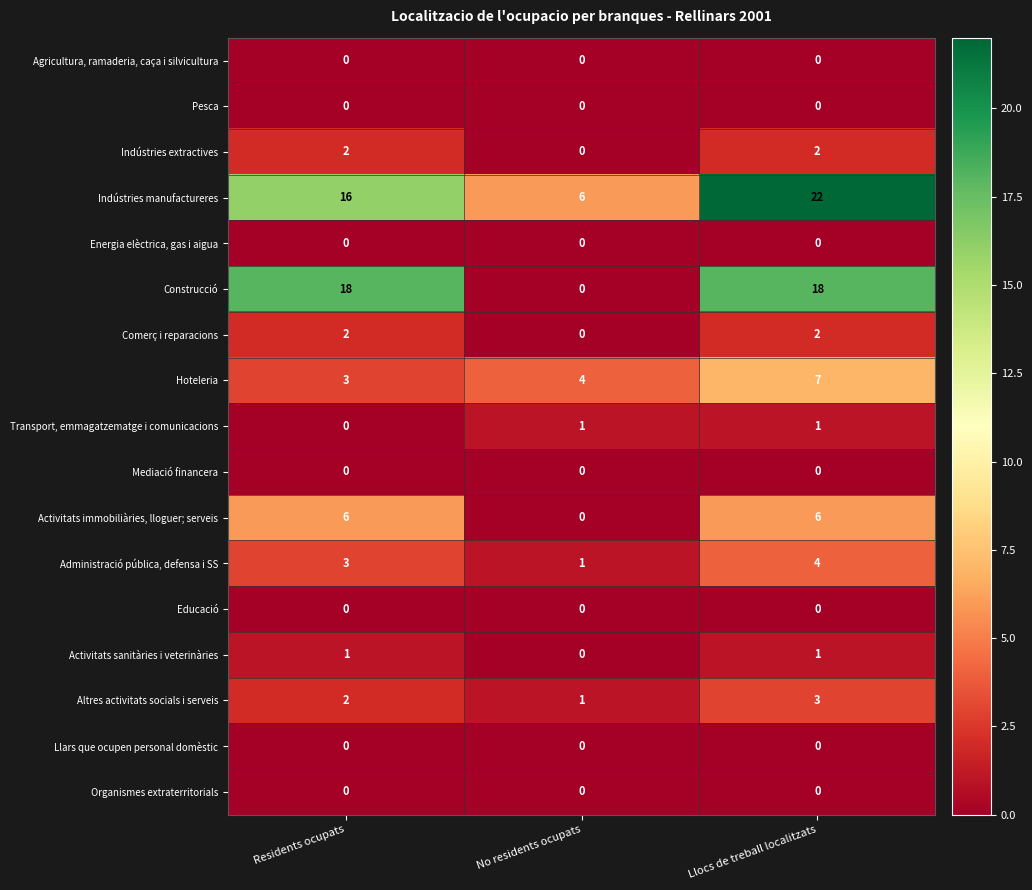

The value of Activitats immobiliàries, lloguer; serveis at Llocs de treball localitzats is 6. True or false?

True